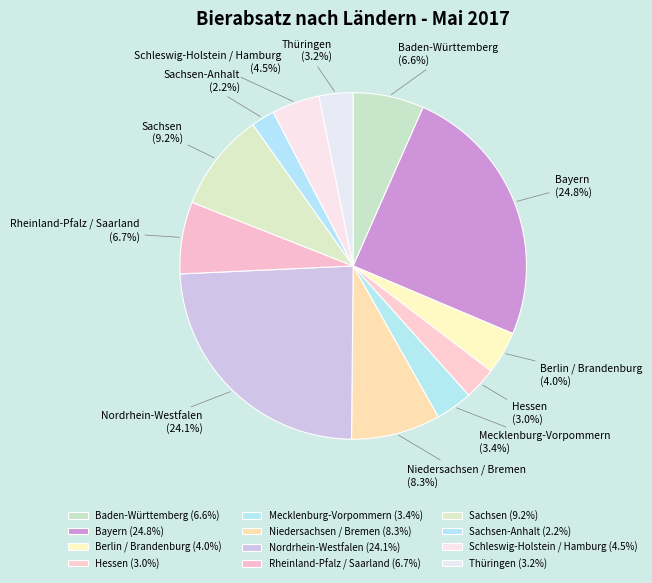

Which category has the smallest portion of the pie?

Sachsen-Anhalt